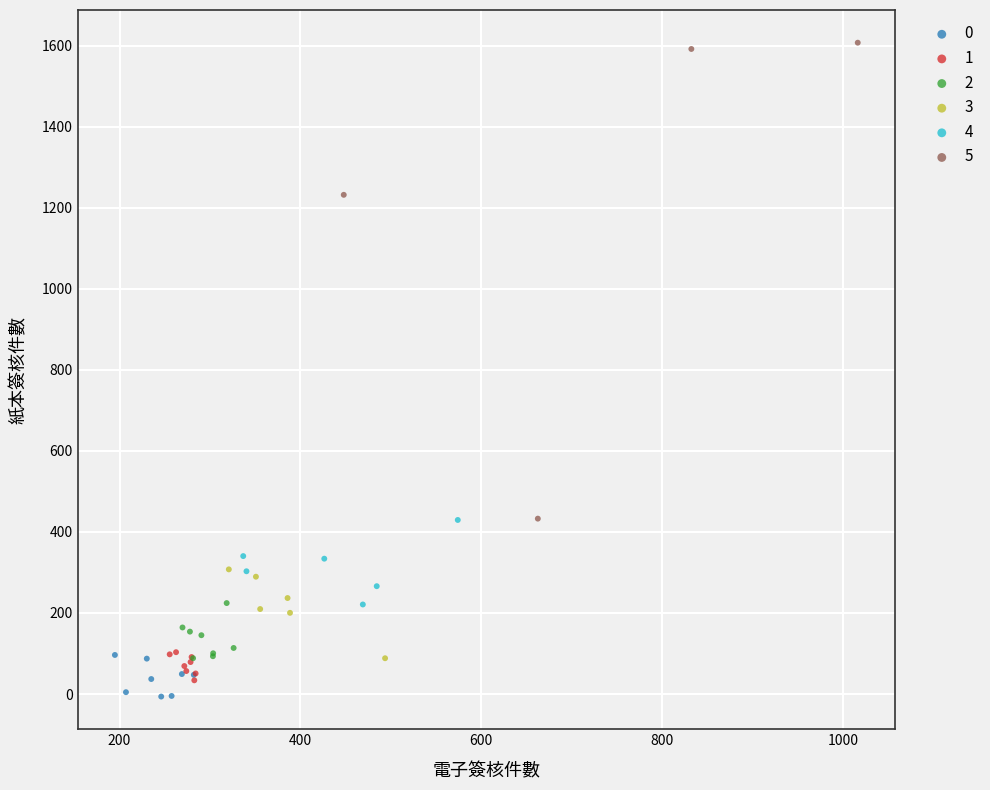

Which series contains the highest Y value?

5